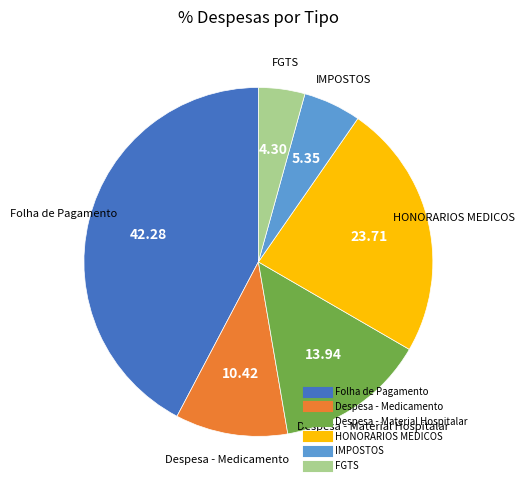

The Despesa - Material Hospitalar slice represents 27% of the pie. True or false?

False